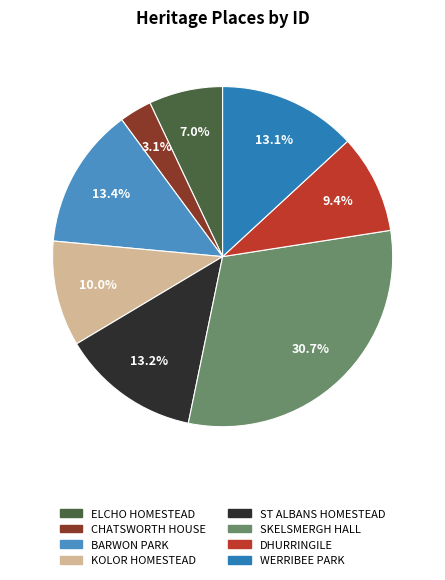

Does ELCHO HOMESTEAD represent more than half of the total?

No